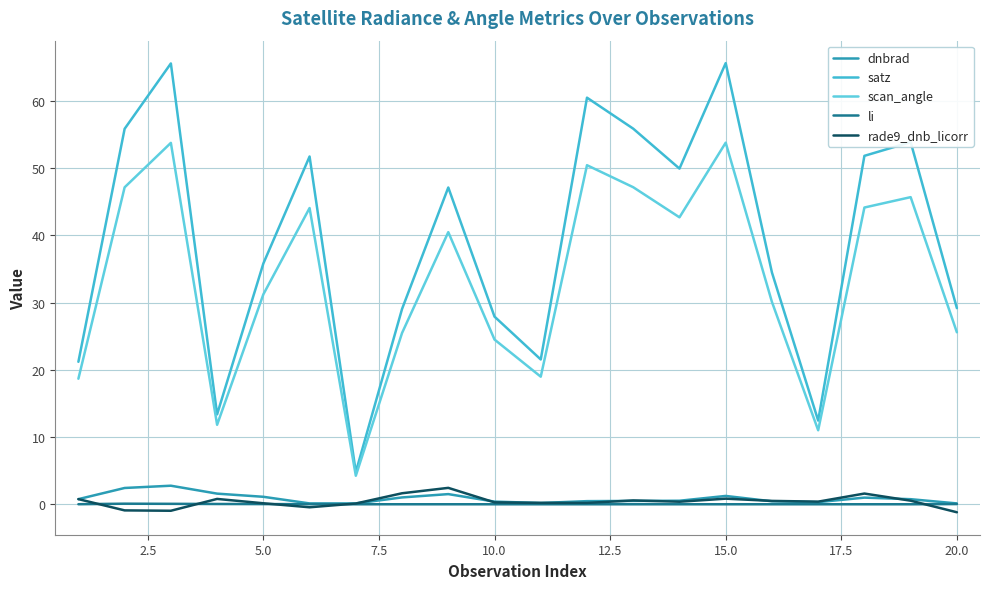

Which series ends up on top after the final intersection of rade9_dnb_licorr and li?

li